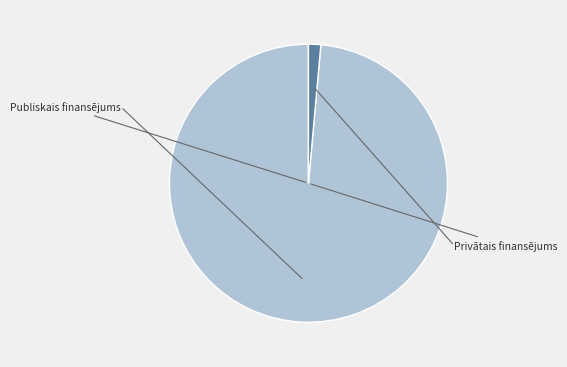

Which category accounts for the majority?

Publiskais finansējums